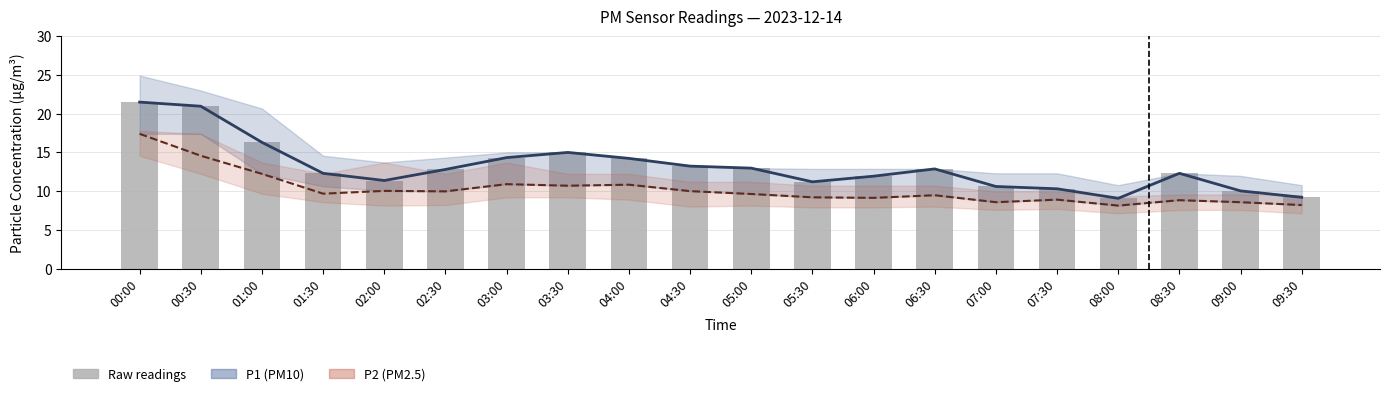

Reading right to left, list all the values displayed in this chart.

P1 (PM10): 9.2	10.0	12.3	9.1	10.3	10.6	12.9	11.9	11.2	13.0	13.2	14.2	15.0	14.3	12.8	11.4	12.3	16.3	21.0	21.5
P2 (PM2.5): 8.2	8.6	8.8	8.1	8.9	8.6	9.5	9.1	9.2	9.6	10.0	10.8	10.7	10.9	10.0	10.0	9.7	12.2	14.6	17.4
P1 raw: 9.2	10.0	12.3	9.1	10.3	10.6	12.9	11.9	11.2	13.0	13.2	14.2	15.0	14.3	12.8	11.4	12.3	16.3	21.0	21.5